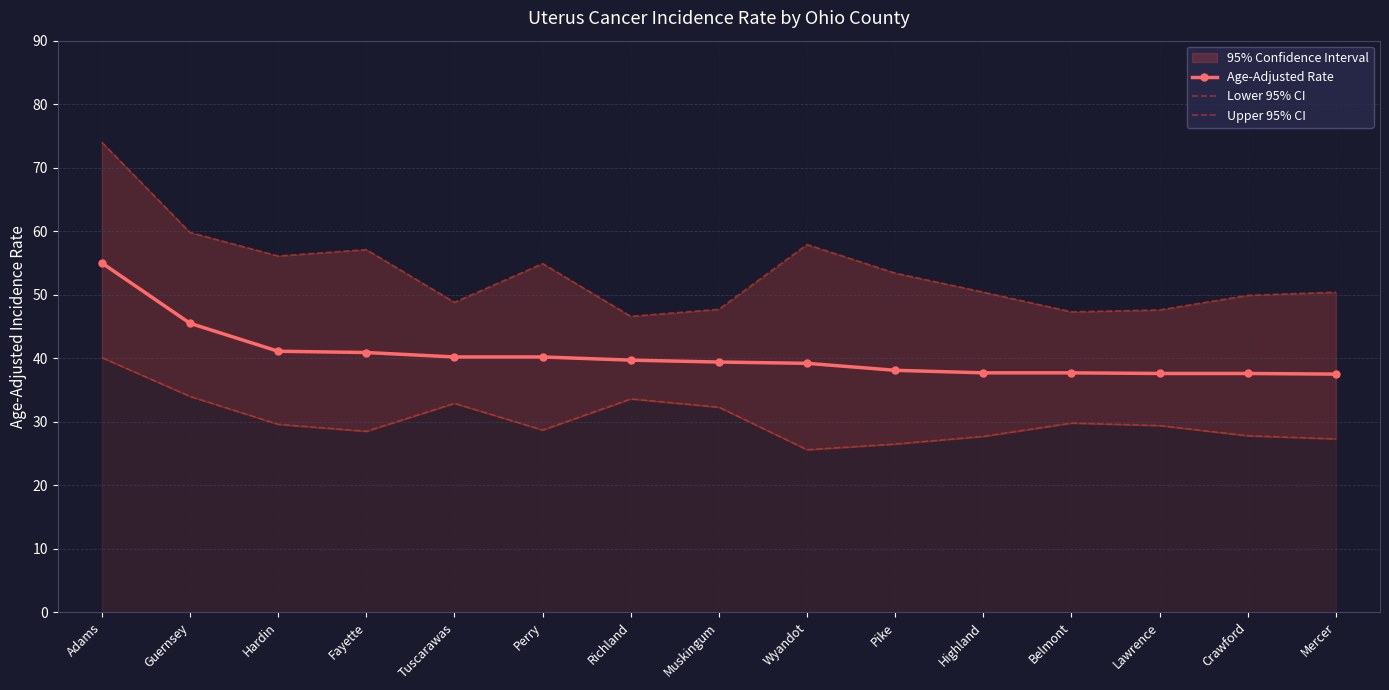

Rank the series by their average value, from highest to lowest.

Upper 95% CI, Age-Adjusted Rate, Lower 95% CI